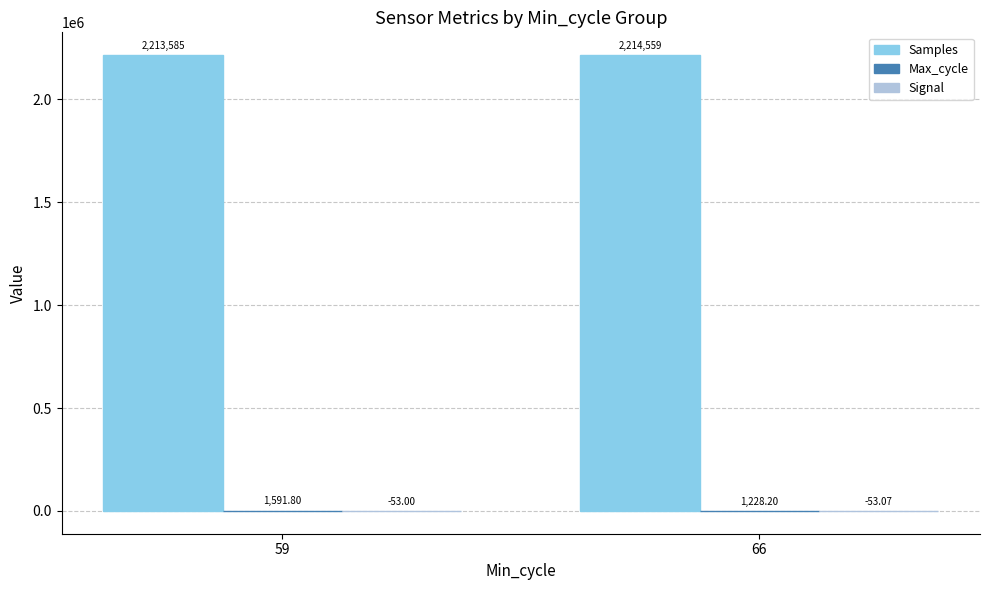

What is the total value across all series at 66?

2215734.3